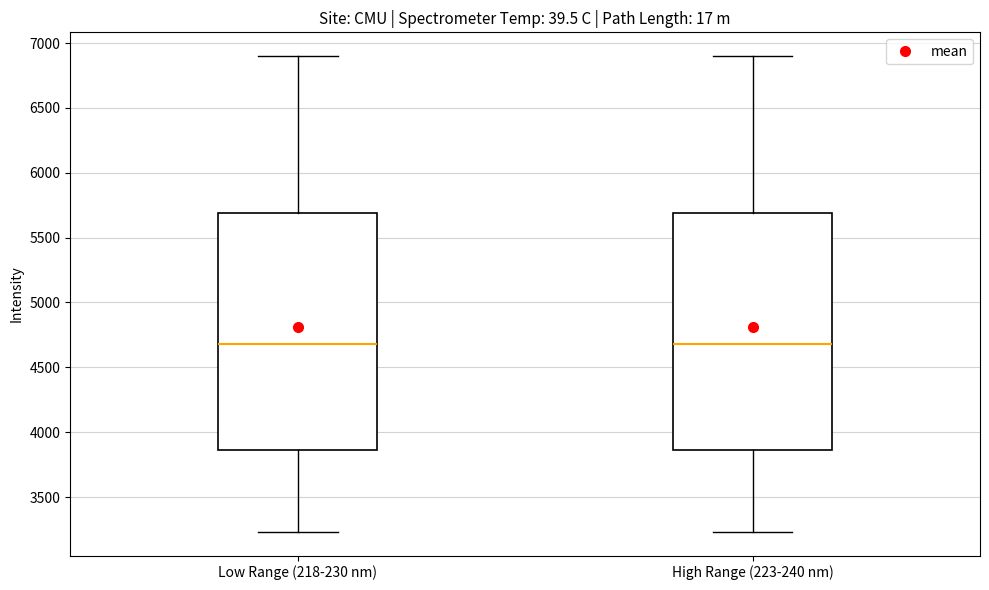

Reading left to right, transcribe this box plot: for each box, give where its median line is, the range the box spans, and where its two whiskers end, as read against the y-axis. The values are not printed on the chart, so give them approximately, as read against the axis.

Low Range (218-230 nm): median 4700, box 3850 to 5700, whiskers 3250 to 6900
High Range (223-240 nm): median 4700, box 3850 to 5700, whiskers 3250 to 6900